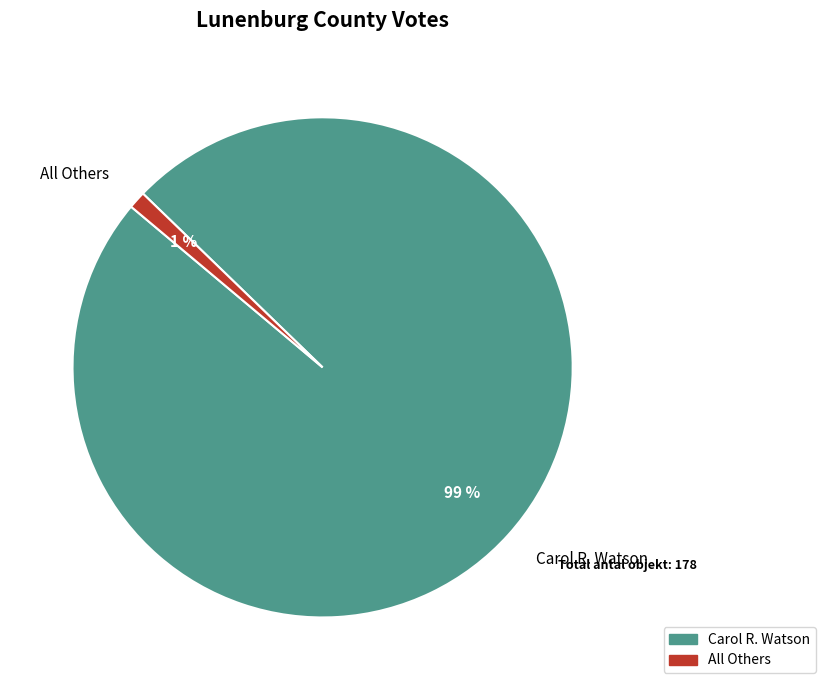

Which has a higher value, Carol R. Watson or All Others?

Carol R. Watson